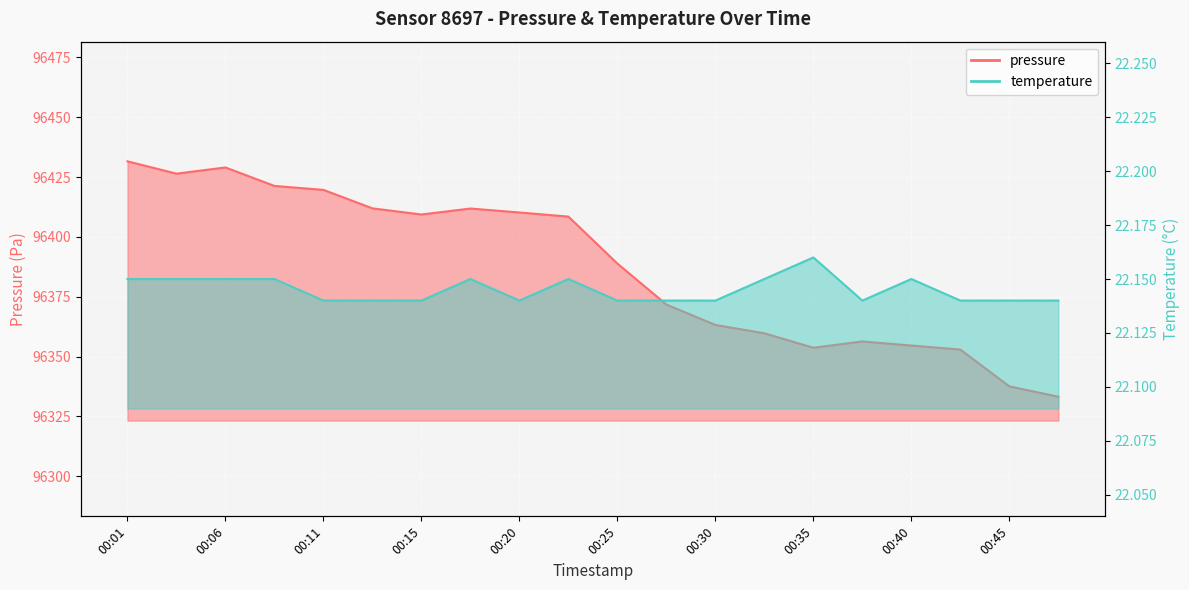

At 00:18, list the series in order from smallest to largest.

temperature, pressure